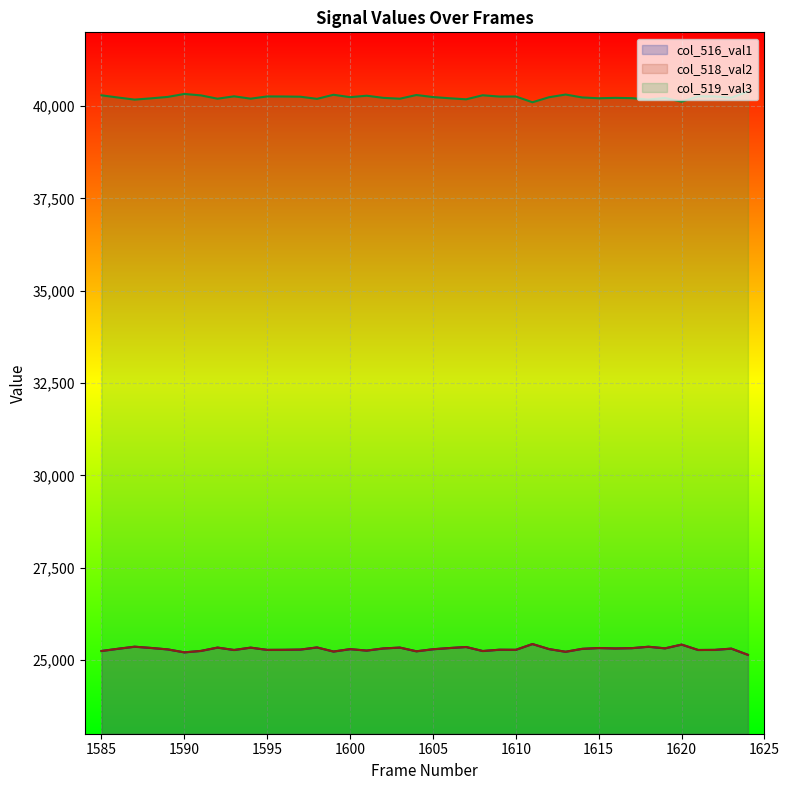

How many values in the col_516_val1 series exceed 25293?

19